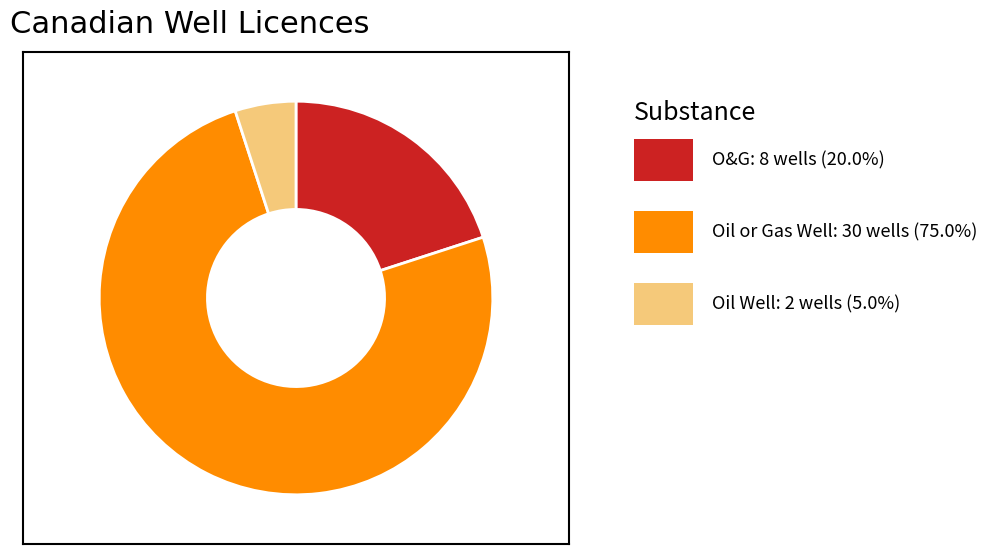

Count the number of slices in the pie.

3